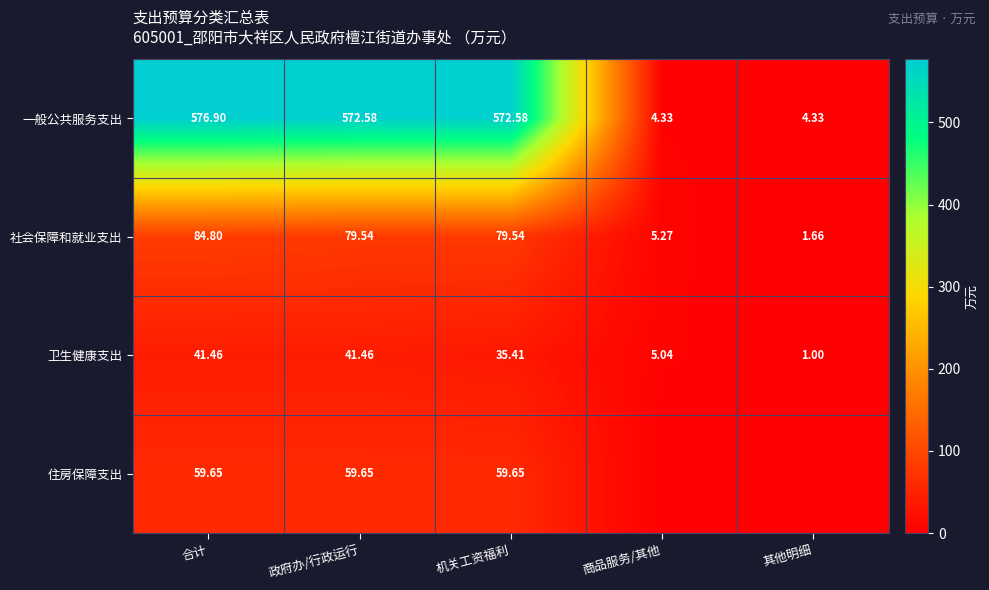

What is the average value of the 一般公共服务支出 series?

346.1